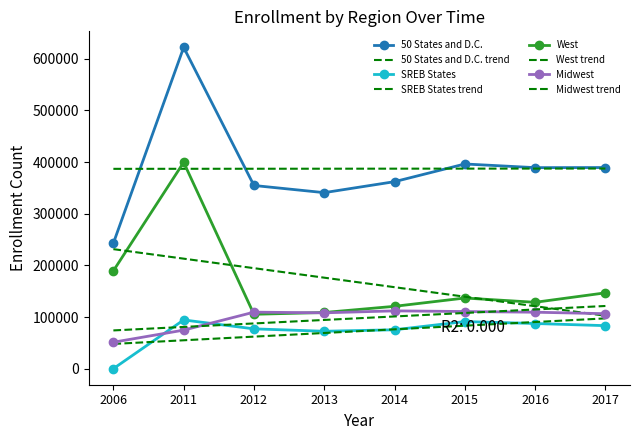

What is the approximate value of 50 States and D.C. at 2016?

389251.0